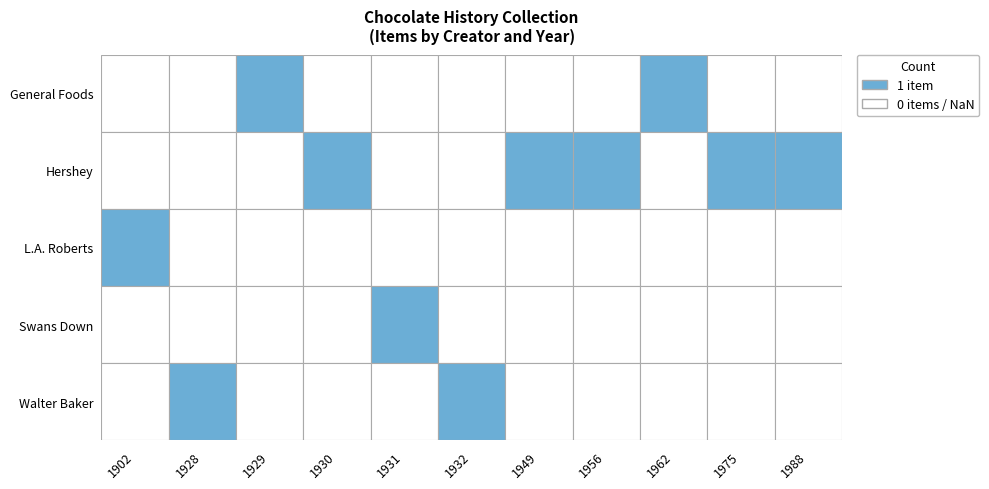

What is the difference between the maximum and minimum values in the Hershey series?

1